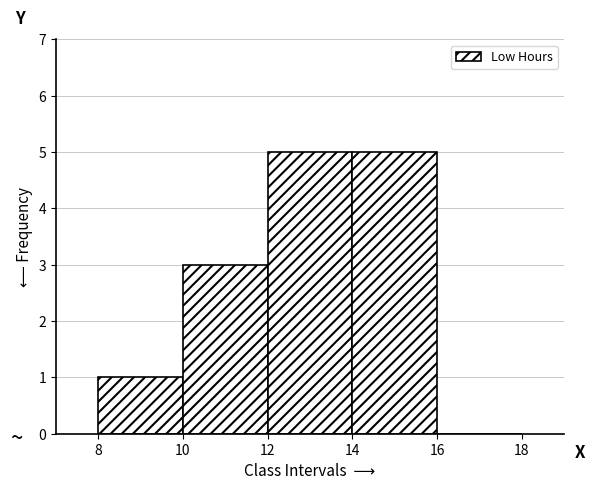

Reading left to right, list every bar in this chart as the range it spans on the x-axis followed by its height. The values are not printed on the chart, so give them approximately, as read against the axis.

8 to 10: 1
10 to 12: 3
12 to 14: 5
14 to 16: 5
16 to 18: 0